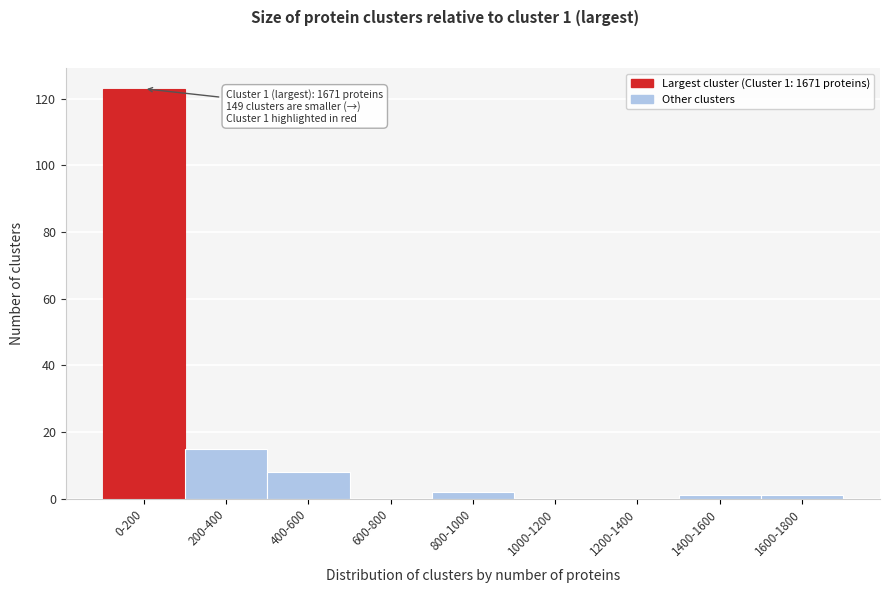

Reading left to right, what are all the values shown in this chart?

0-200=123	200-400=15	400-600=8	600-800=0	800-1000=2	1000-1200=0	1200-1400=0	1400-1600=1	1600-1800=1